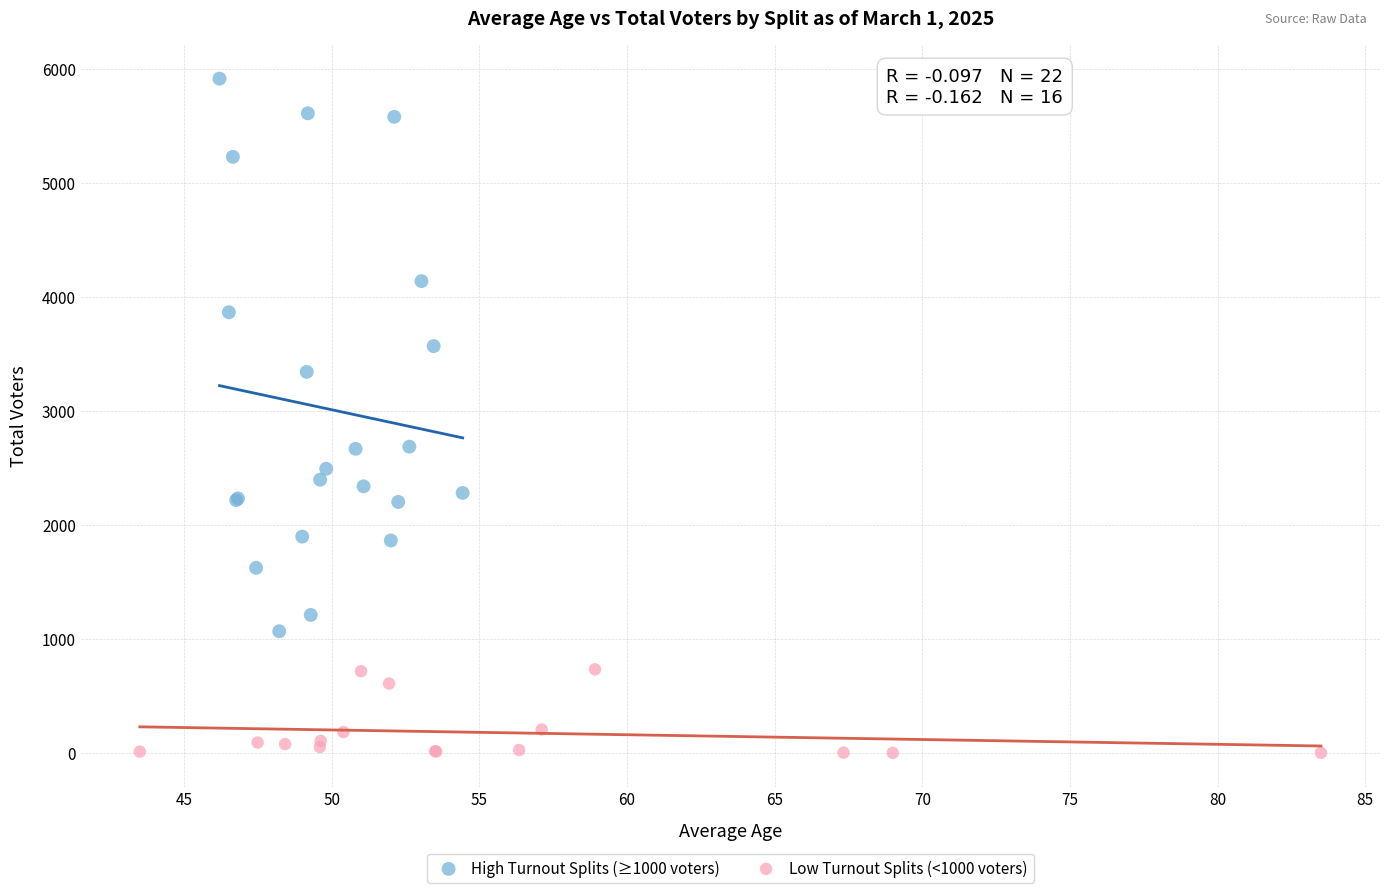

Which series has the widest spread of Y values?

High Turnout Splits (≥1000 voters)